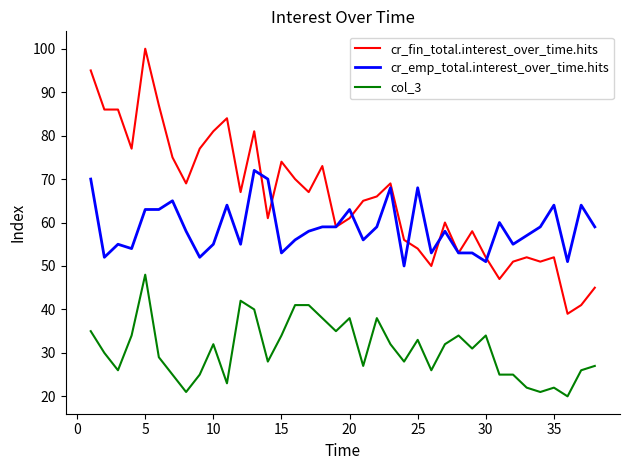

How many lines are shown in the chart?

3